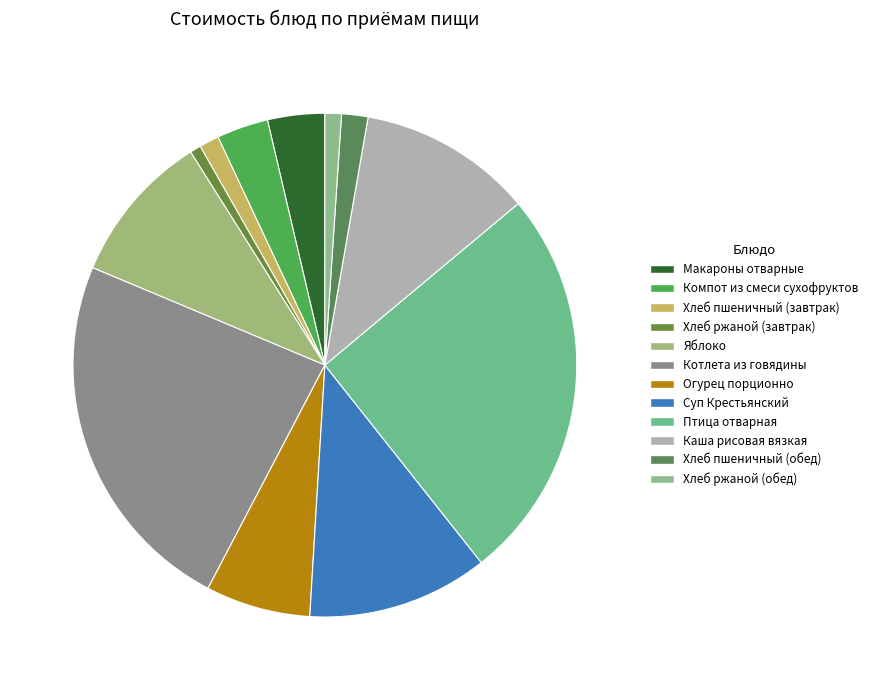

Count the number of slices in the pie.

12